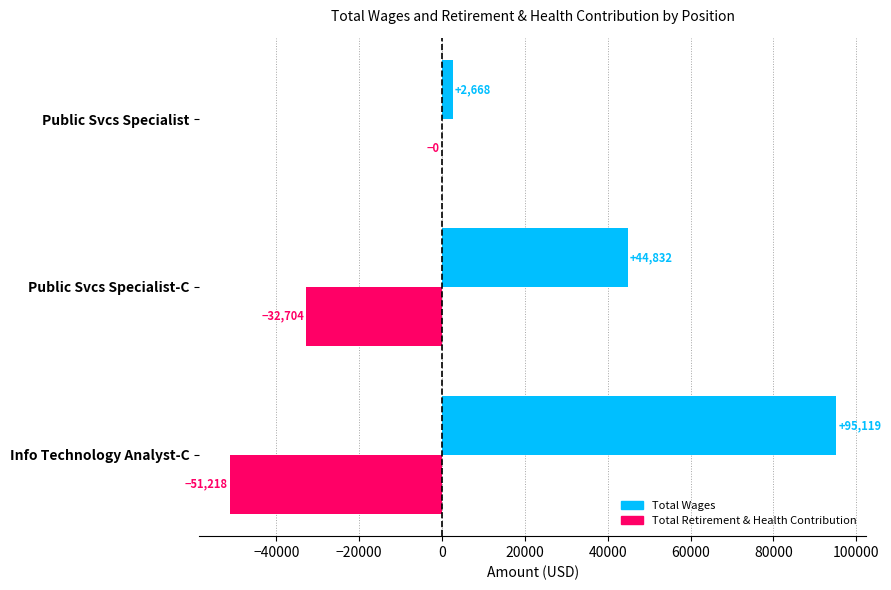

The value of Total Retirement & Health Contribution at Public Svcs Specialist is -31407. True or false?

False